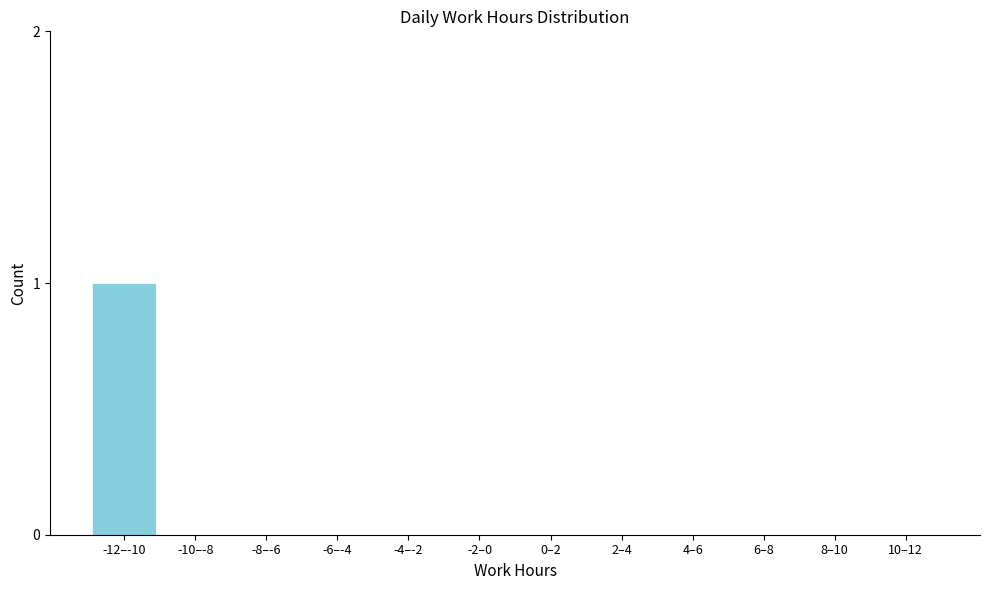

Reading right to left, what are all the values shown in this chart?

10–12=0	8–10=0	6–8=0	4–6=0	2–4=0	0–2=0	-2–0=0	-4–-2=0	-6–-4=0	-8–-6=0	-10–-8=0	-12–-10=1